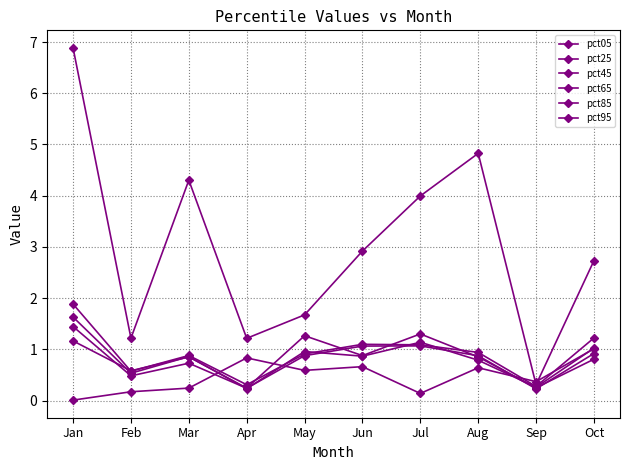

Where is pct05 nearest to the value 3?

Jun